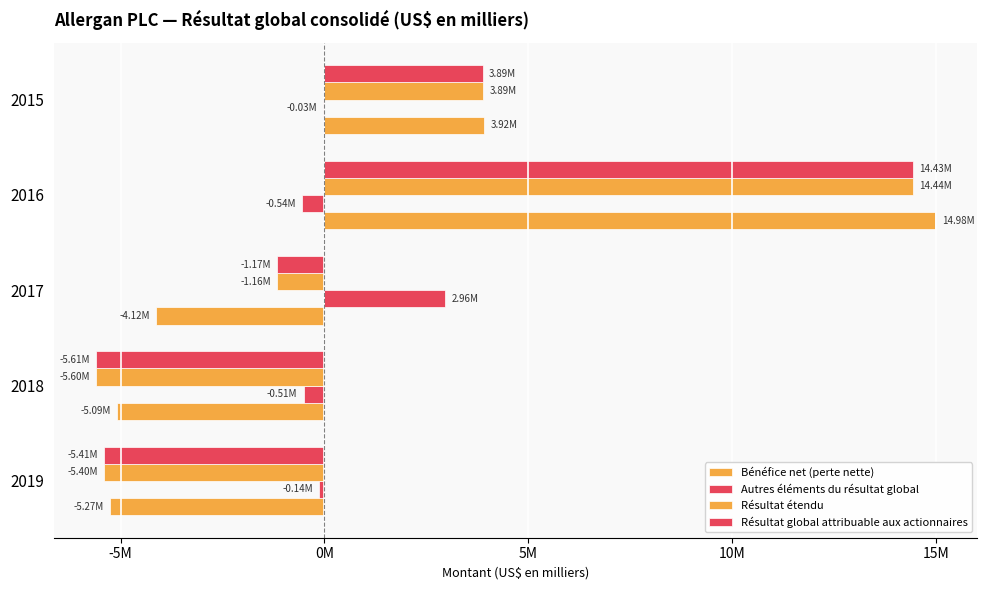

What is the sum of all Autres éléments du résultat global values?

1735600